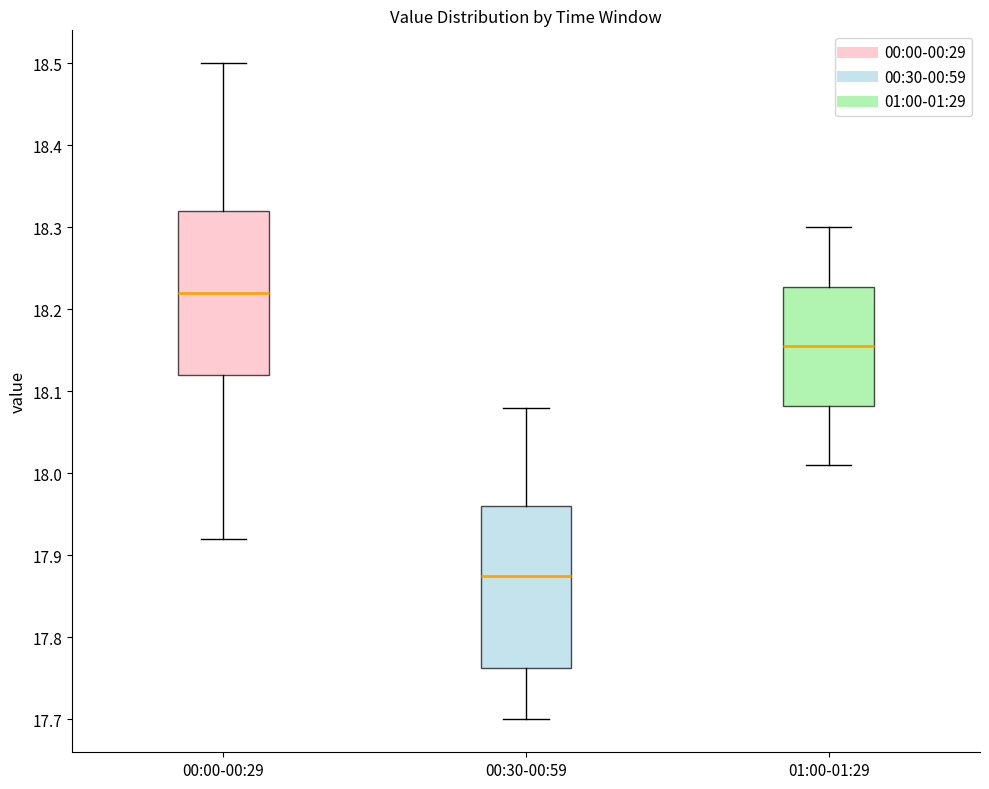

Which box has the lowest median line?

00:30-00:59